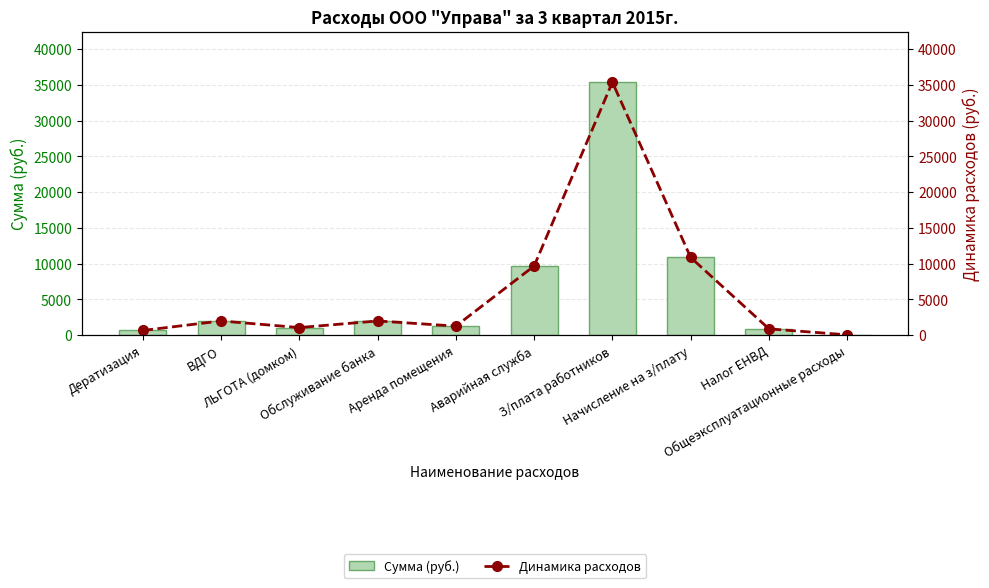

What is the minimum value for Динамика расходов?

40.0